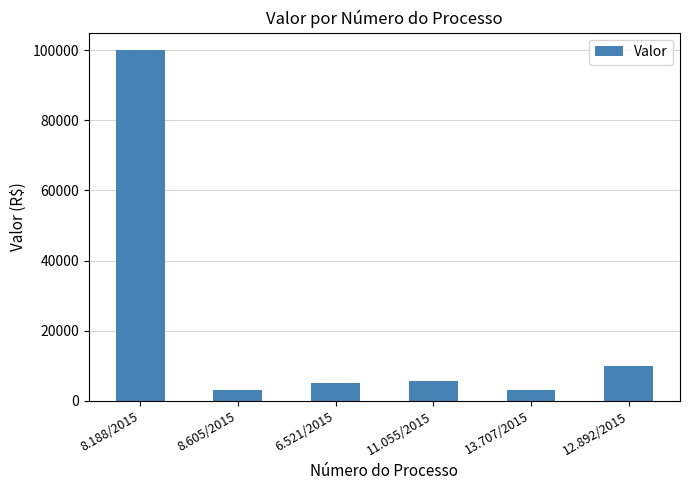

Are the bars grouped side by side (vs. stacked)?

No